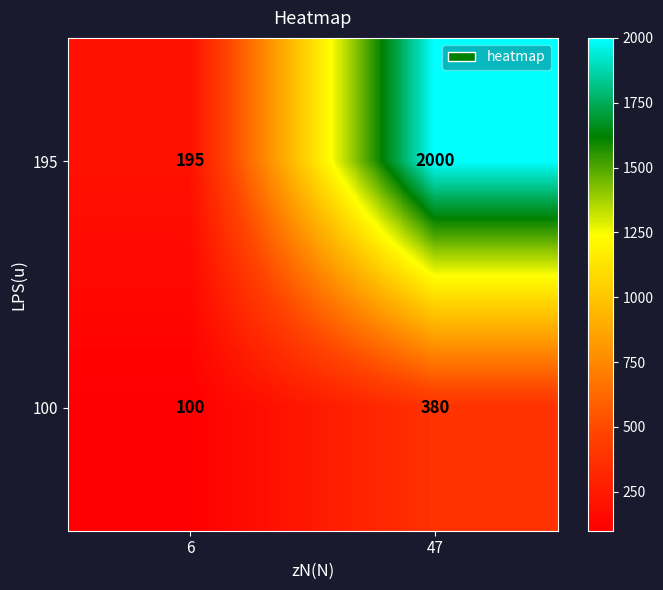

Which category has the lowest value across all series?

6